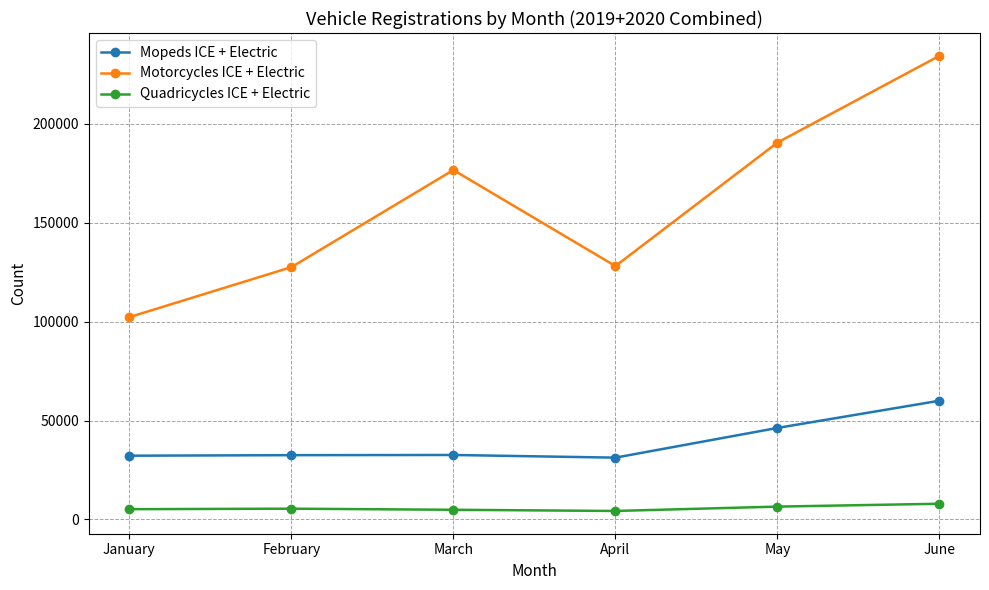

Which series has the largest range (max minus min)?

Motorcycles ICE + Electric